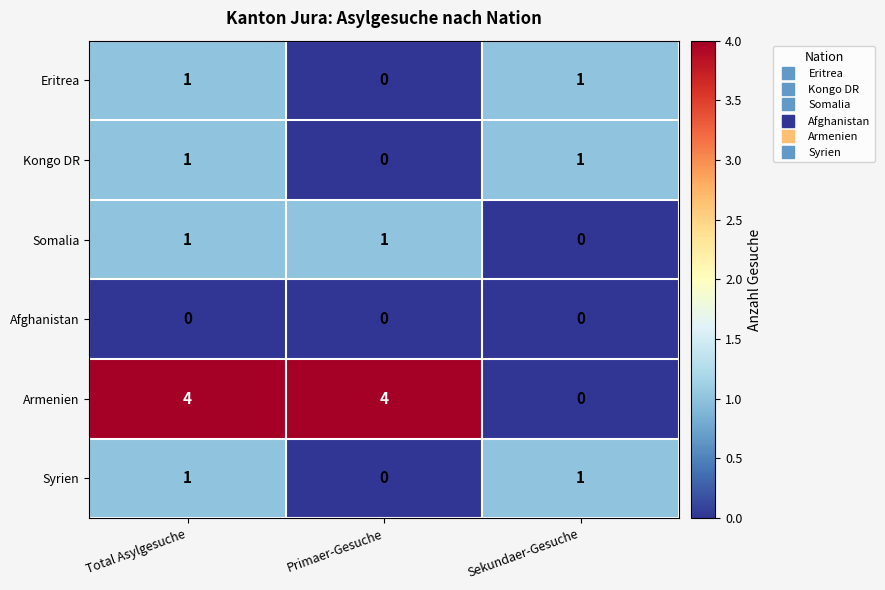

Count the number of data series in this chart.

6